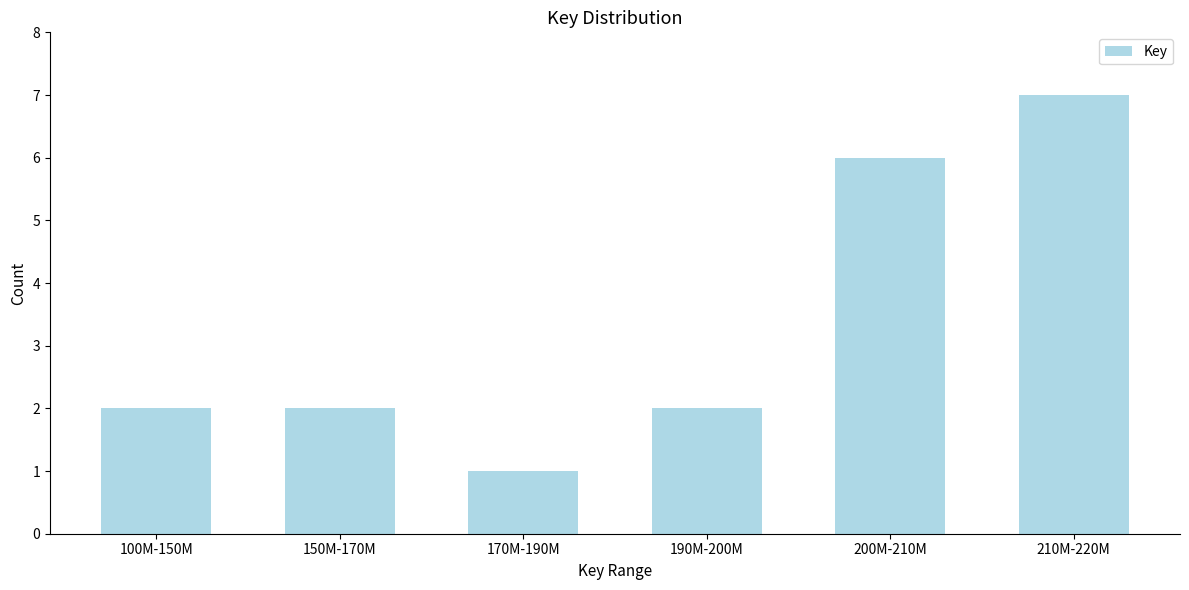

Reading left to right, transcribe all the data shown in this chart.

100M-150M=2	150M-170M=2	170M-190M=1	190M-200M=2	200M-210M=6	210M-220M=7